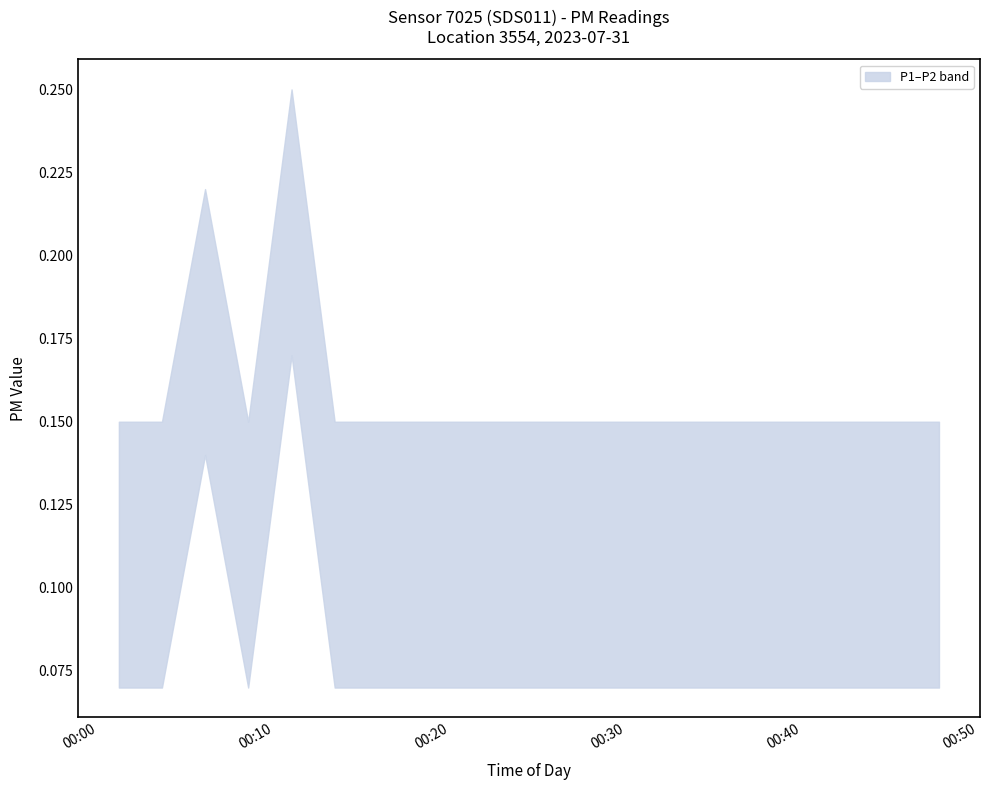

What is the minimum value shown in the chart?

0.1